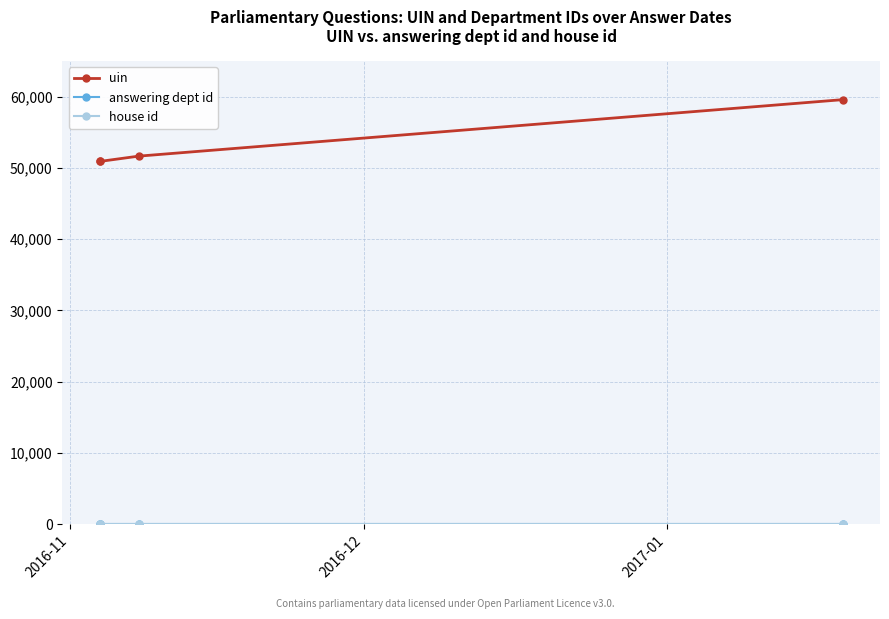

True or false: house id has a value of 0 at 2016-12.

False